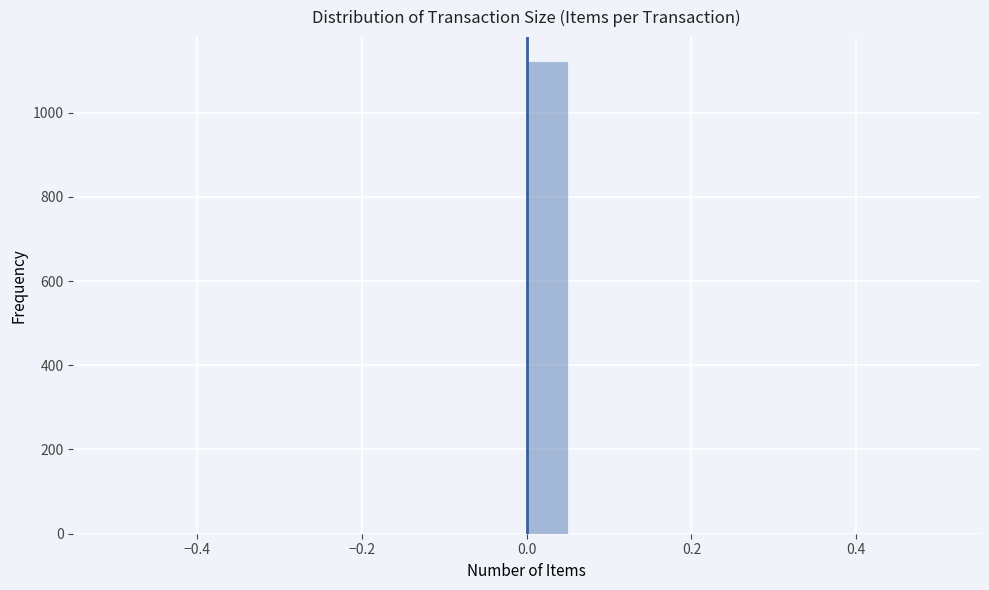

Read against the x-axis, roughly where is the centre of the tallest bar?

0.02